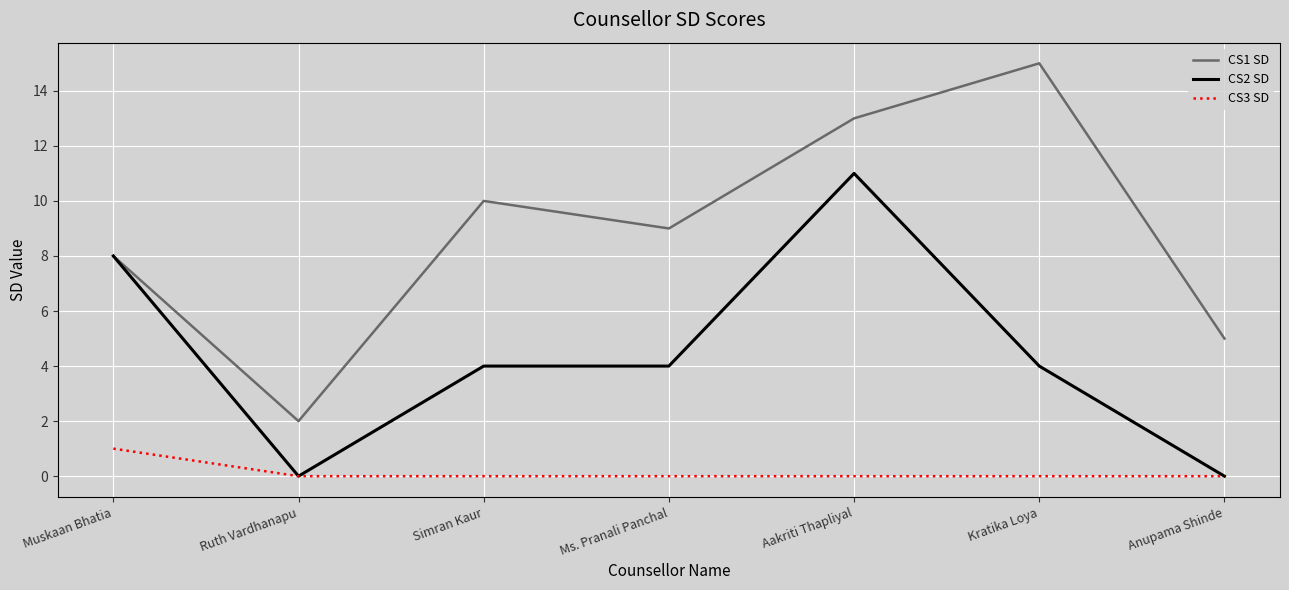

What is the greatest value displayed?

15